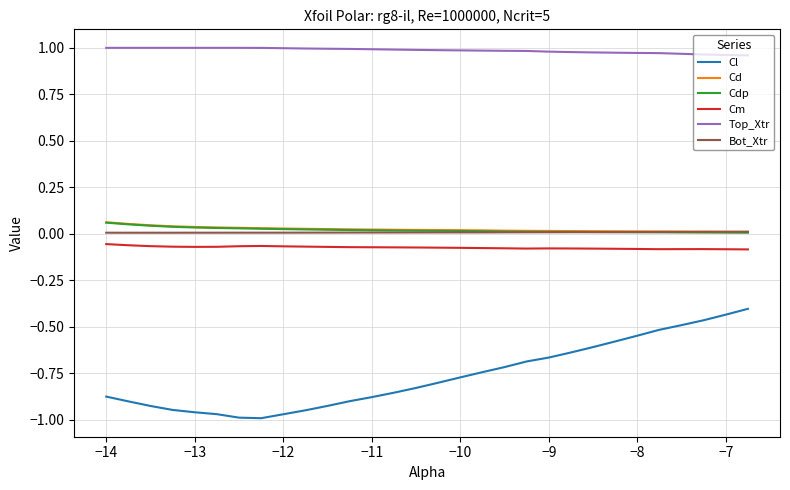

True or false: Cl and Top_Xtr intersect in this chart.

False